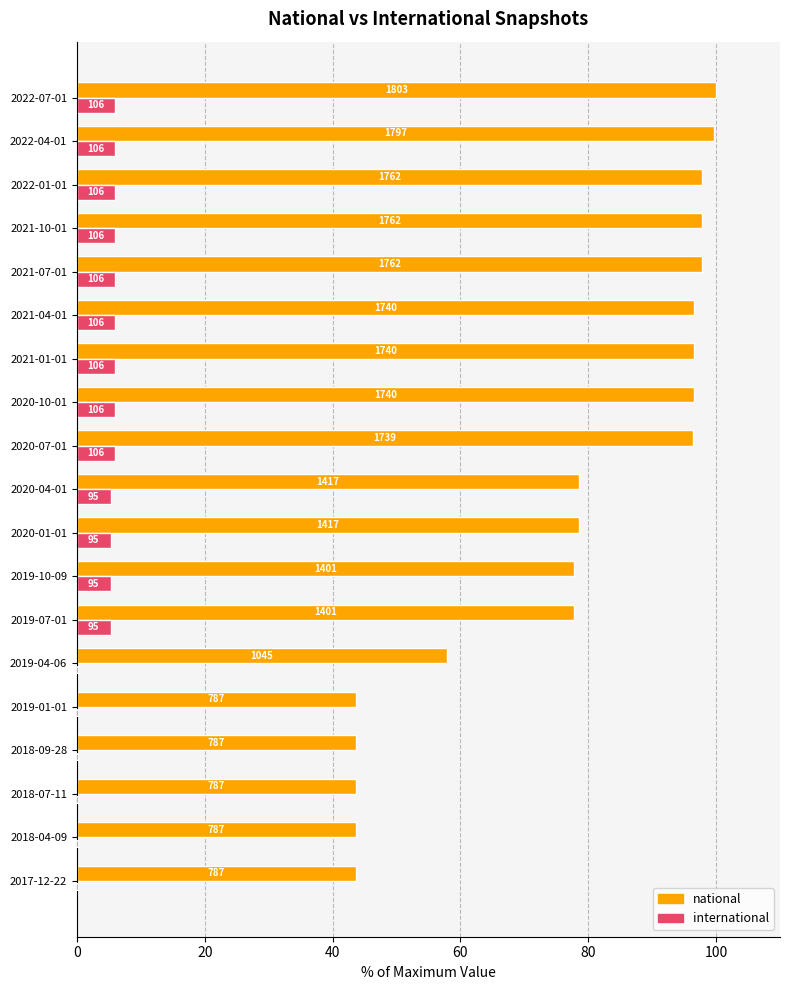

What is the value of the national bar at the 16th from the left?

97.7